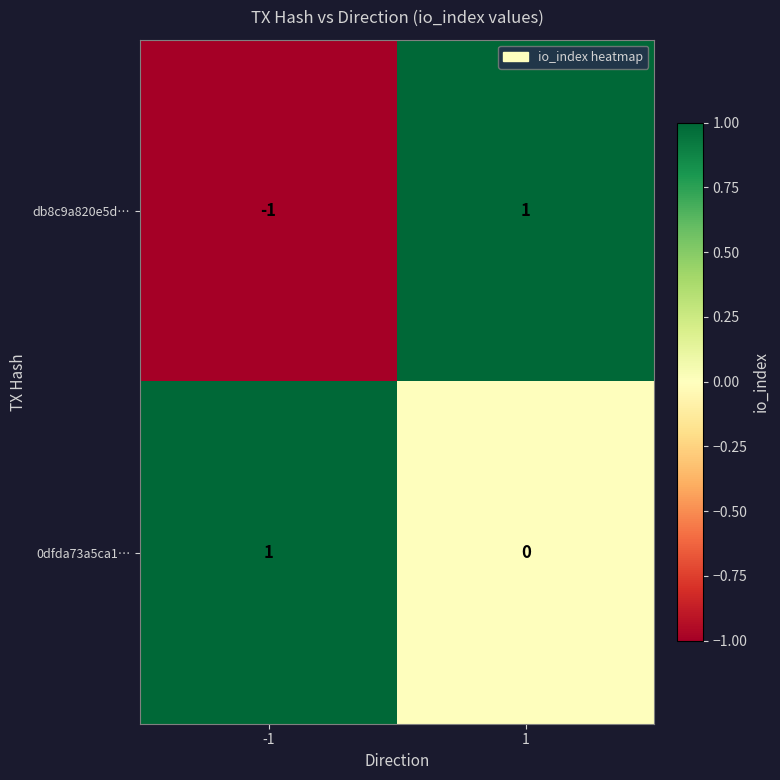

The value of db8c9a820e5d… at 1 is 1. True or false?

True